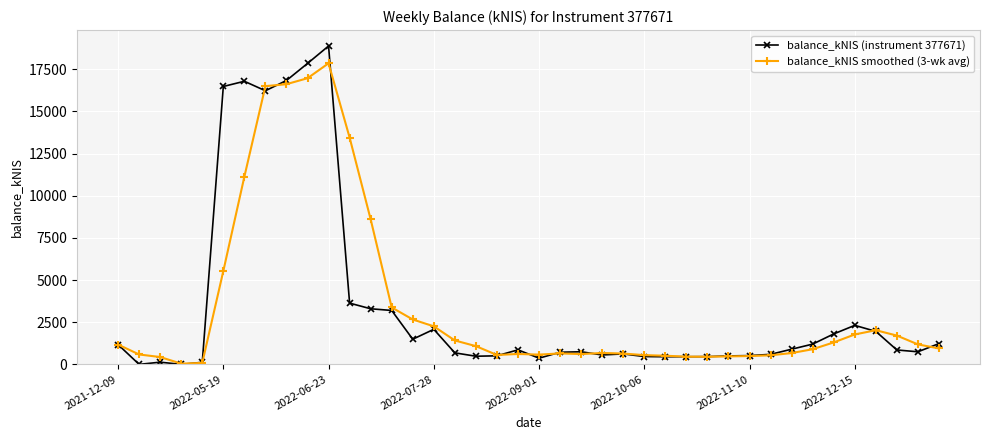

At how many categories does at least one series exceed 9510?

7